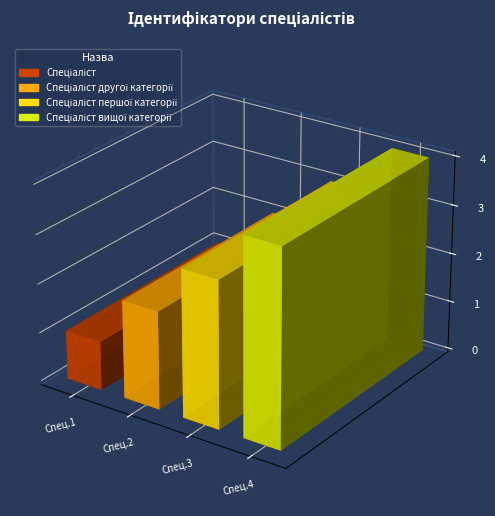

Read the value at Спеціаліст.

1